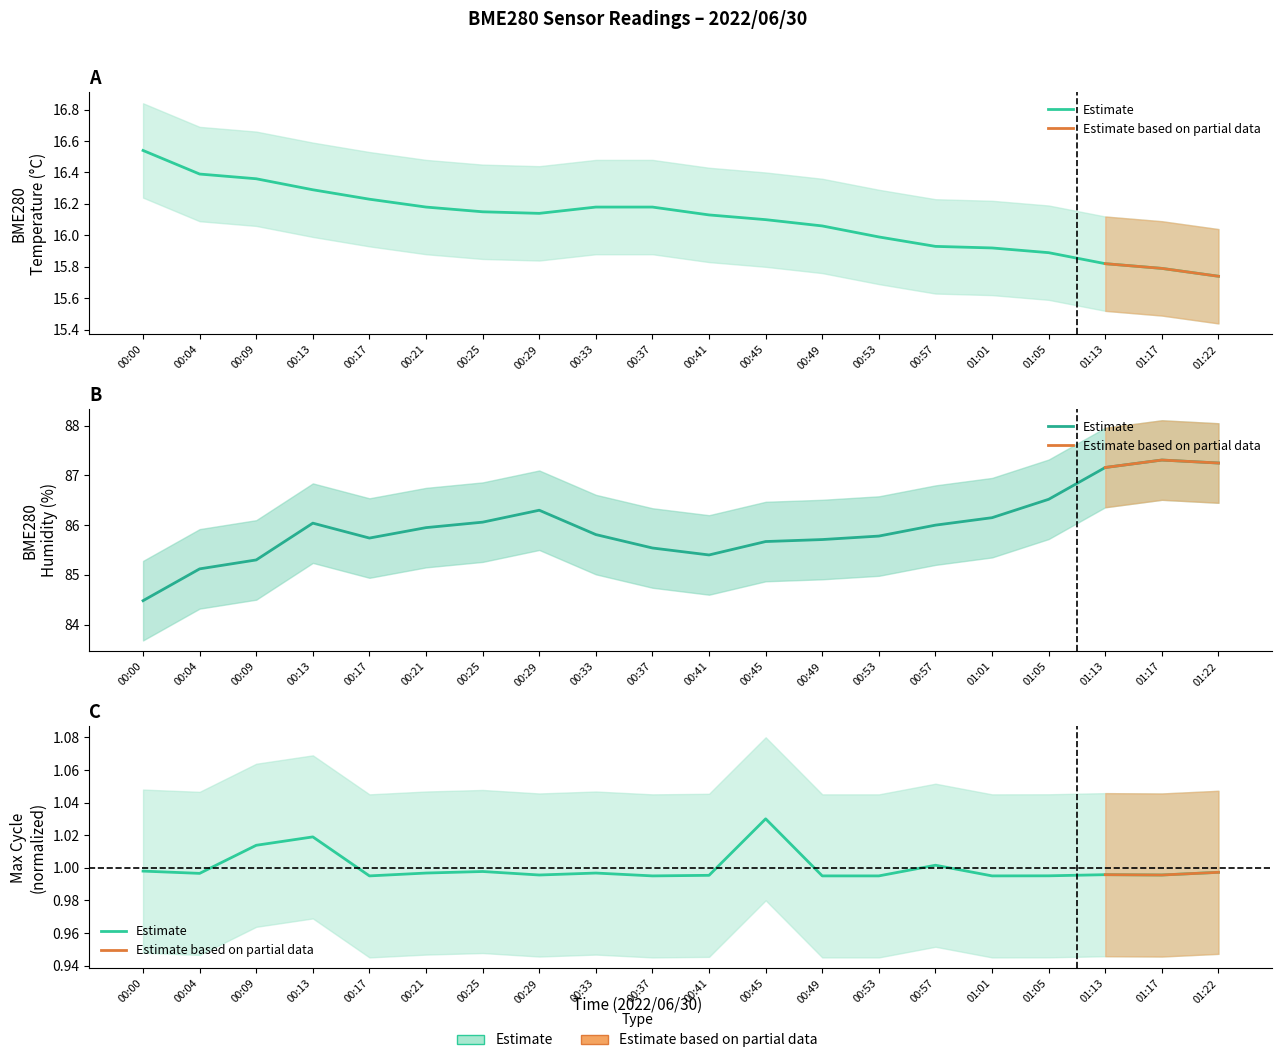

Rank the categories by BME280_temperature value from highest to lowest.

00:00, 00:04, 00:09, 00:13, 00:17, 00:21, 00:33, 00:37, 00:25, 00:29, 00:41, 00:45, 00:49, 00:53, 00:57, 01:01, 01:05, 01:13, 01:17, 01:22